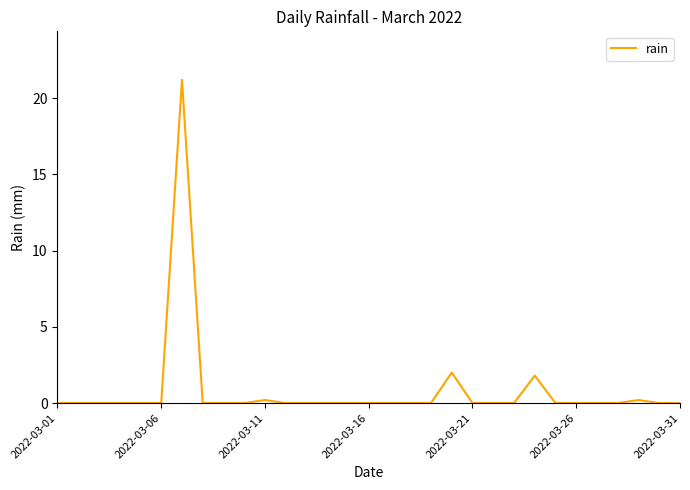

How many lines are shown in the chart?

1